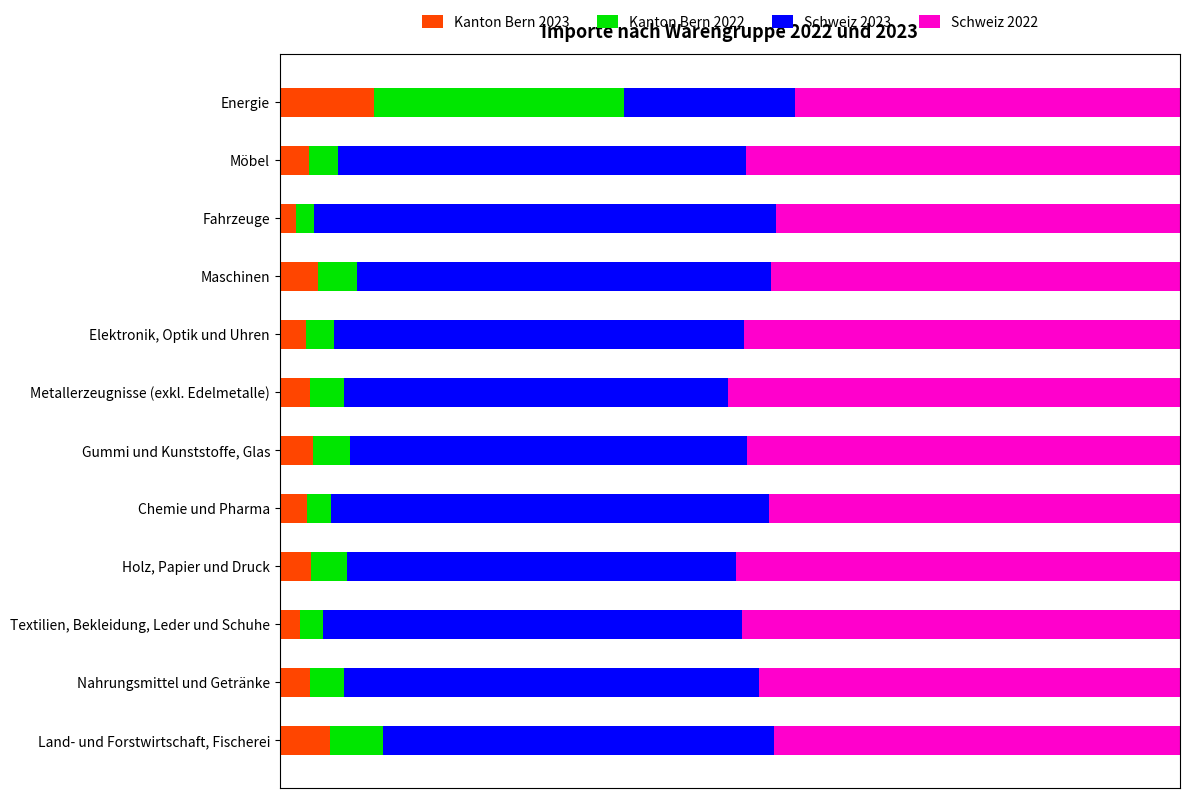

What is the value of the Schweiz 2022 bar at the 9th from the left?

45.4